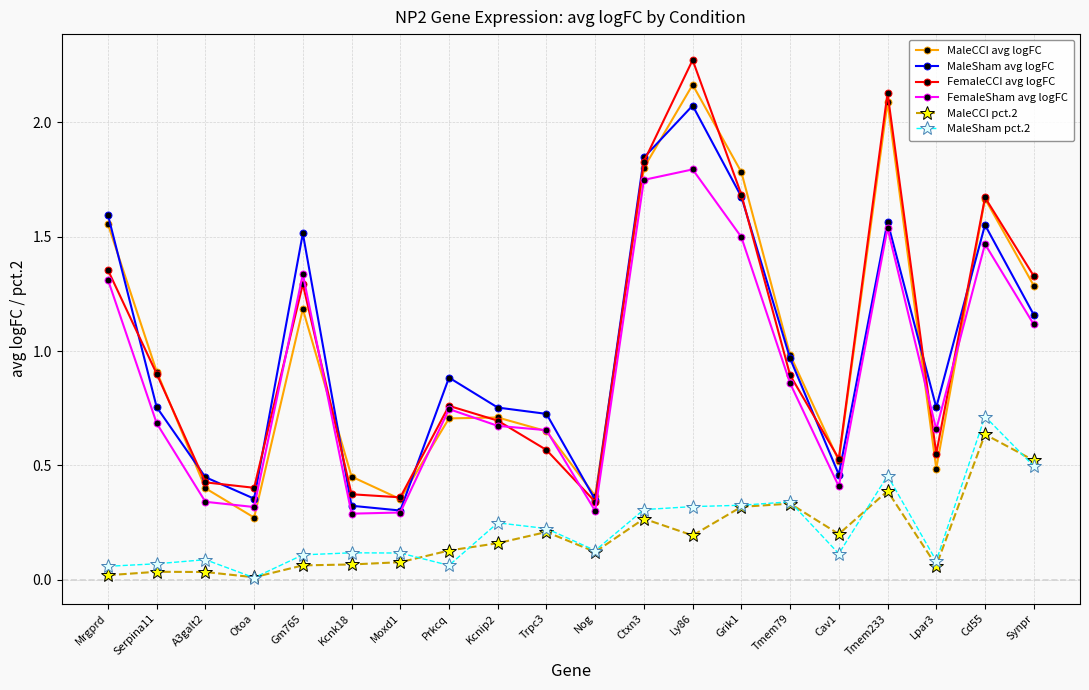

List the series in order of their peak value, highest first.

FemaleCCI avg logFC, MaleCCI avg logFC, MaleSham avg logFC, FemaleSham avg logFC, MaleSham pct.2, MaleCCI pct.2